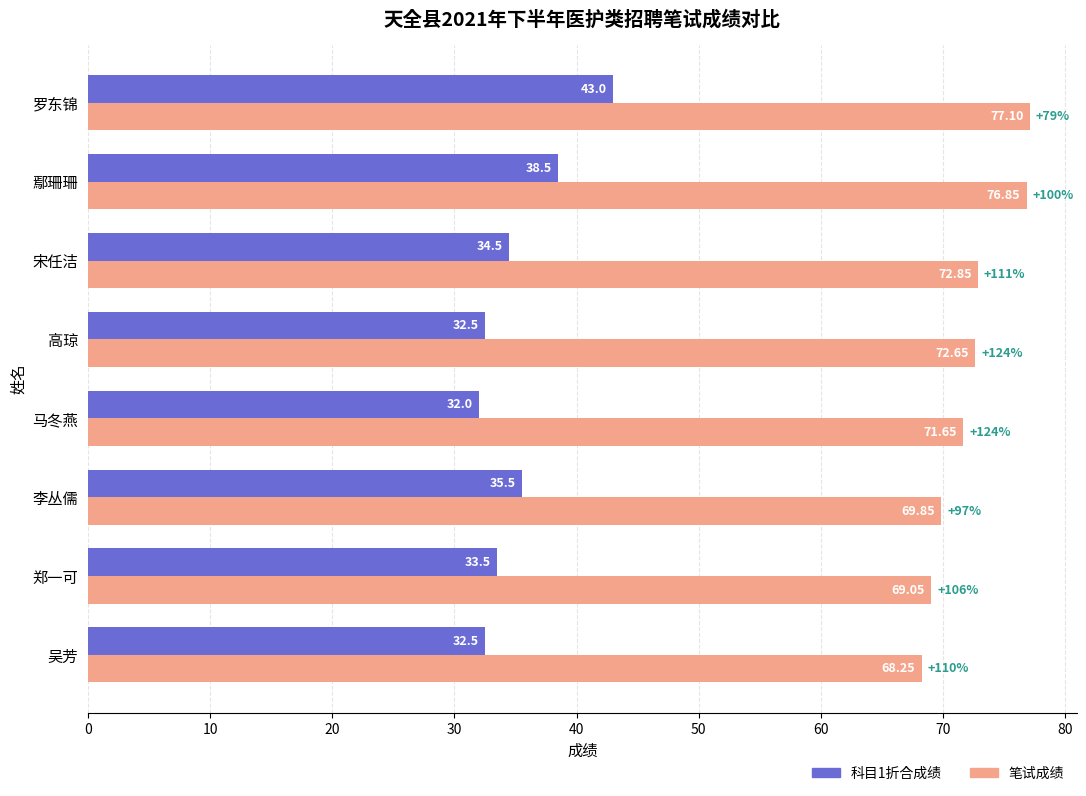

What is the difference between the maximum and minimum values in the 科目1折合成绩 series?

11.0